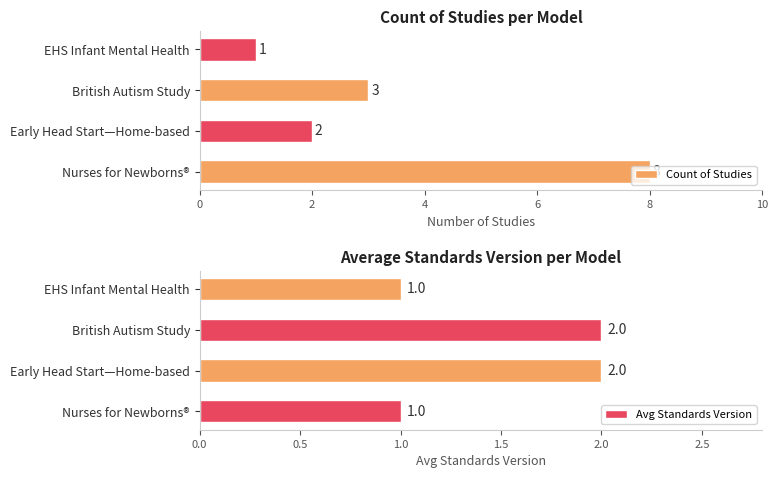

What is the sum of all Count of Studies values?

14